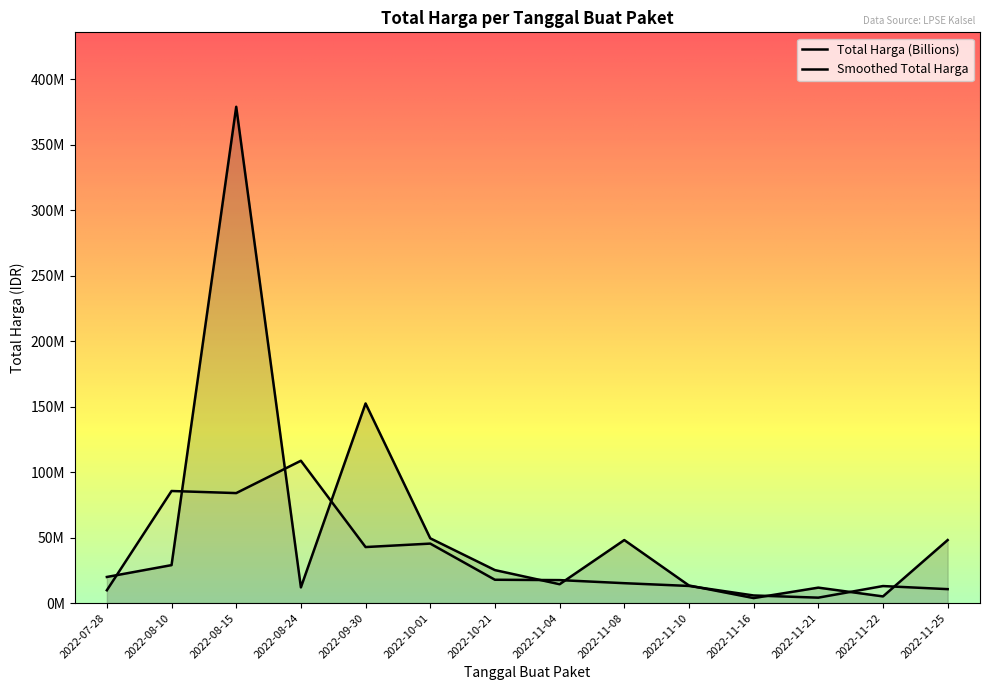

Which has a higher value, 2022-11-08 or 2022-08-10?

2022-11-08